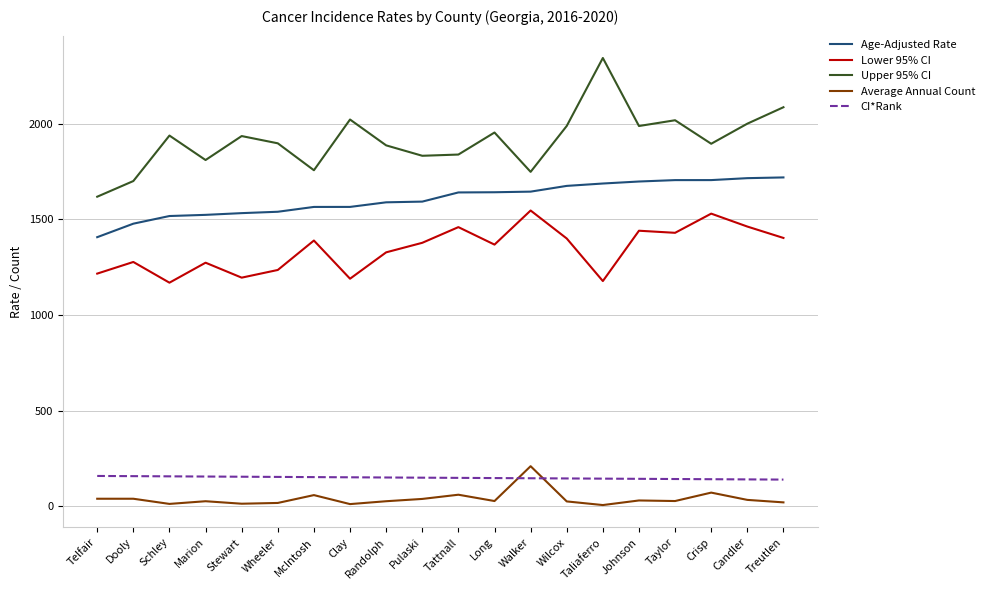

At which label does Upper 95% CI reach its minimum?

Telfair